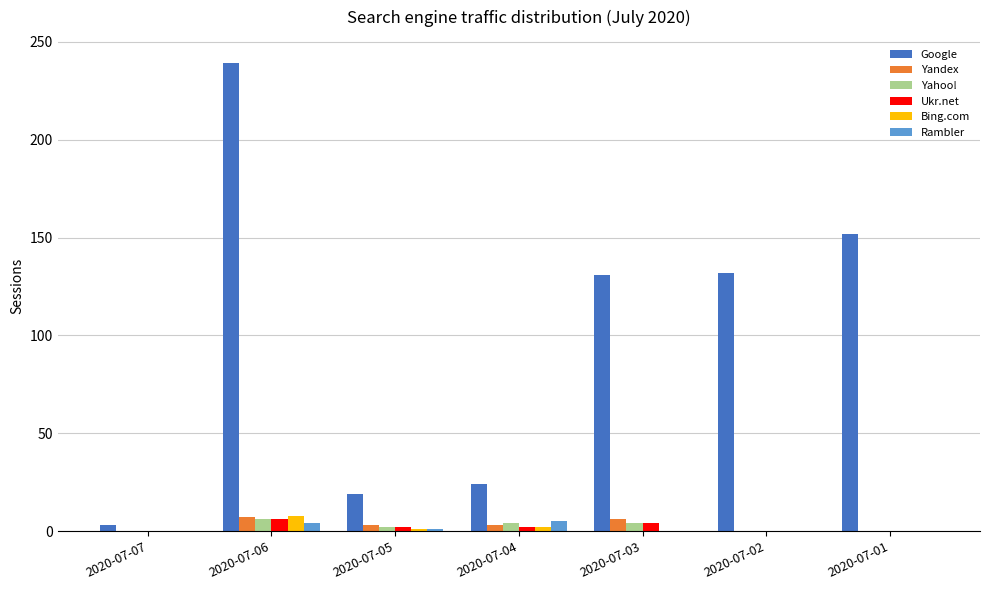

What is the difference between the Google values at 2020-07-06 and 2020-07-01?

87